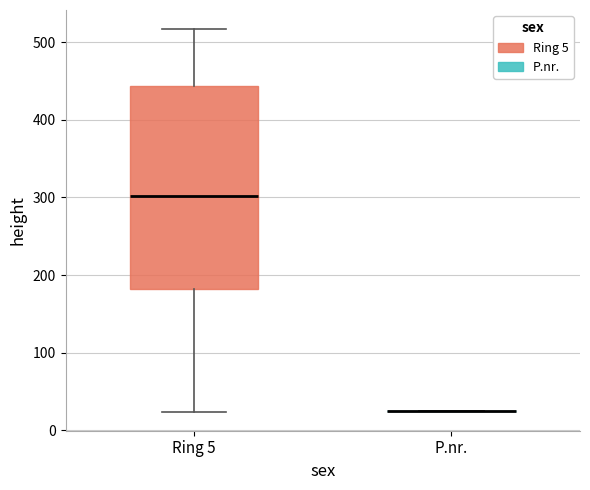

Comparing the boxes themselves (not the whiskers), which one is the tallest?

Ring 5